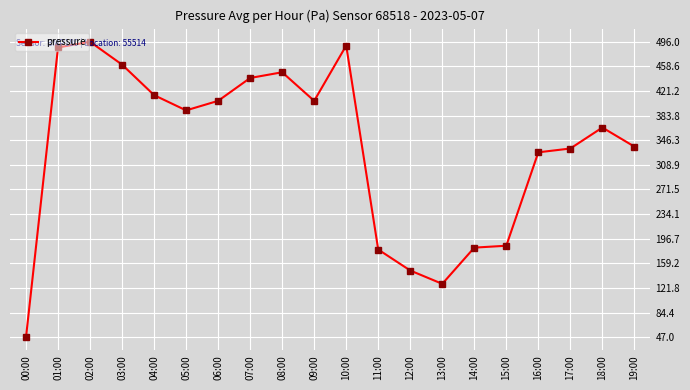

What is the label of the 3rd point from the left?

02:00